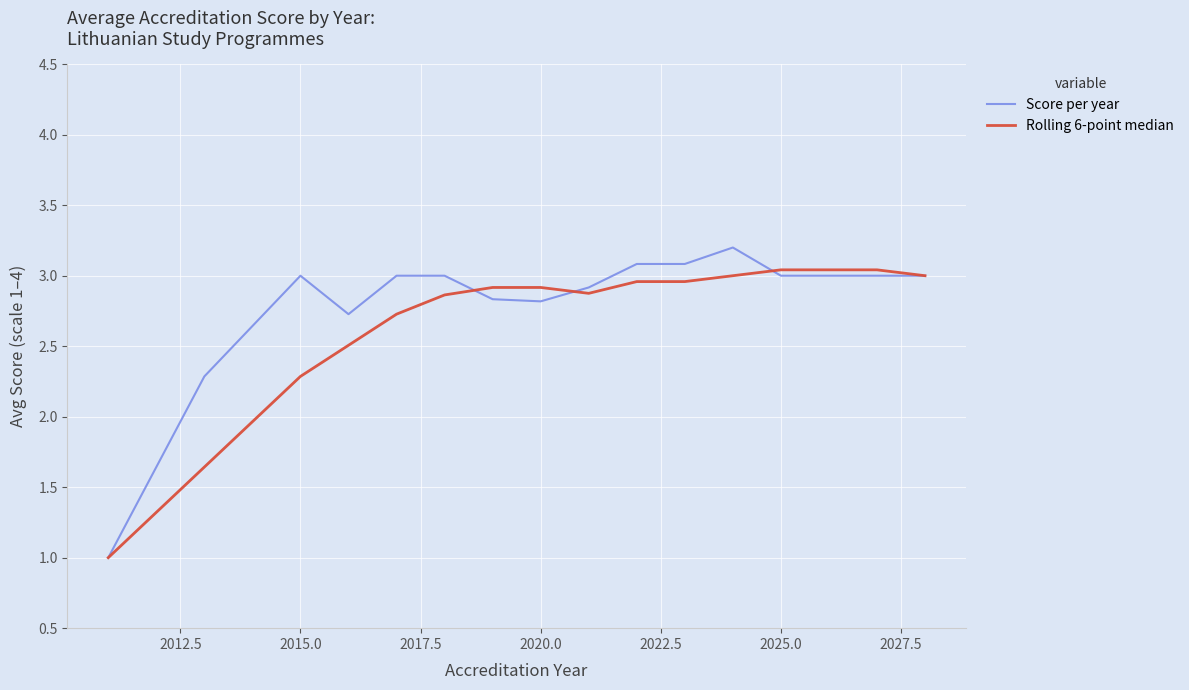

What is the minimum value for Score per year?

1.0